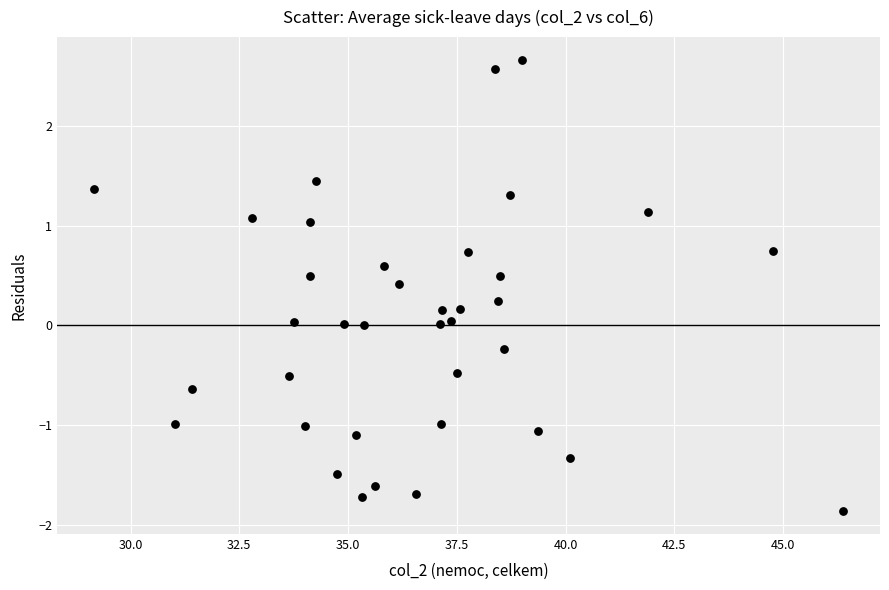

What is the range of Y values (max minus min)?

4.5